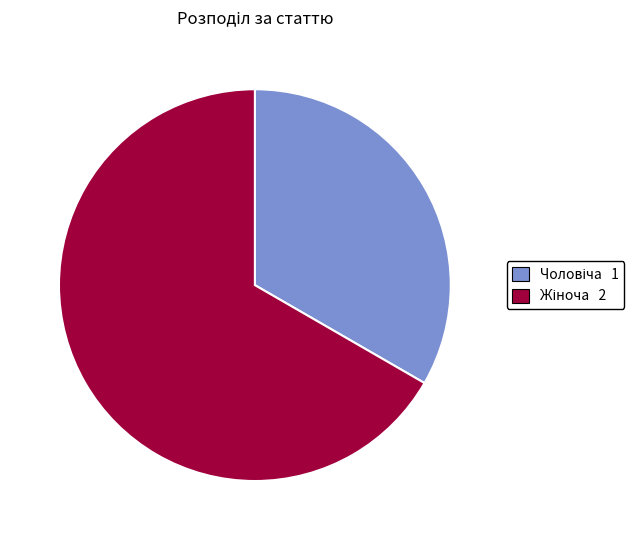

Does any single category account for the majority?

Yes